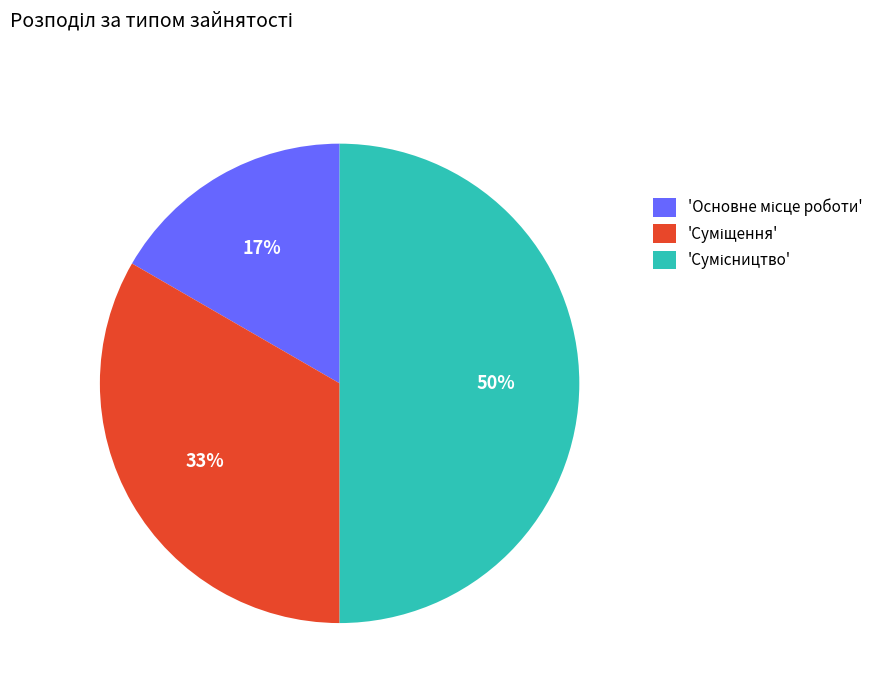

To the nearest percent, what is the average slice percentage?

33%